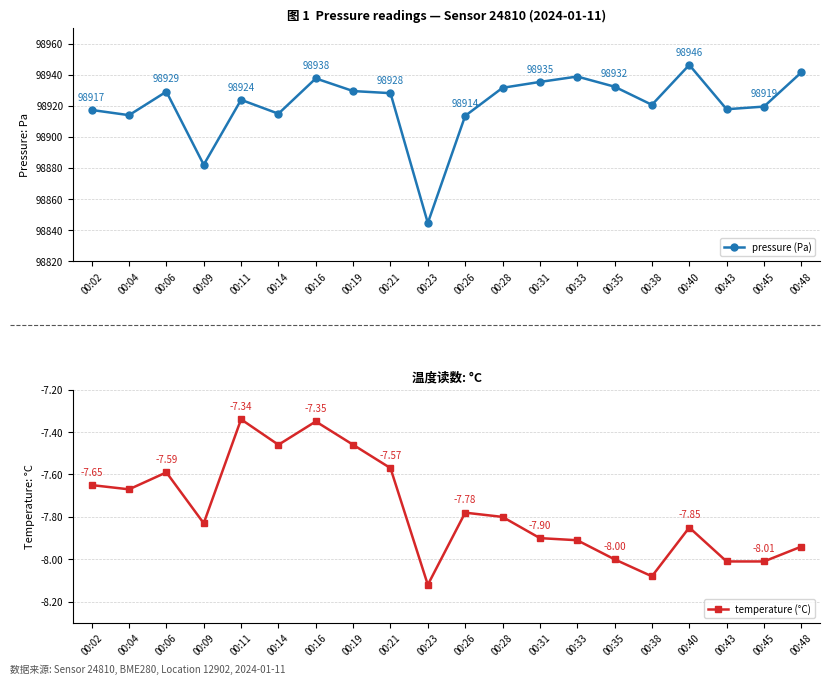

Which category has the lowest value across all series?

00:23